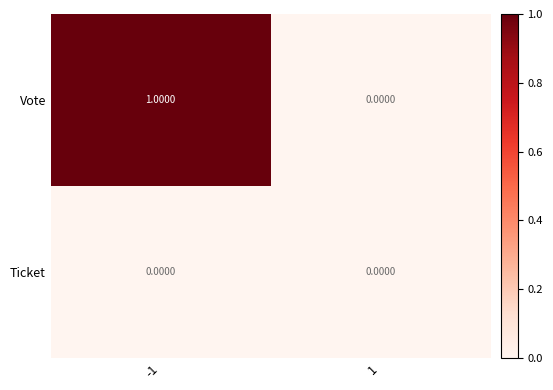

At which category is the sum across all series the highest?

-1